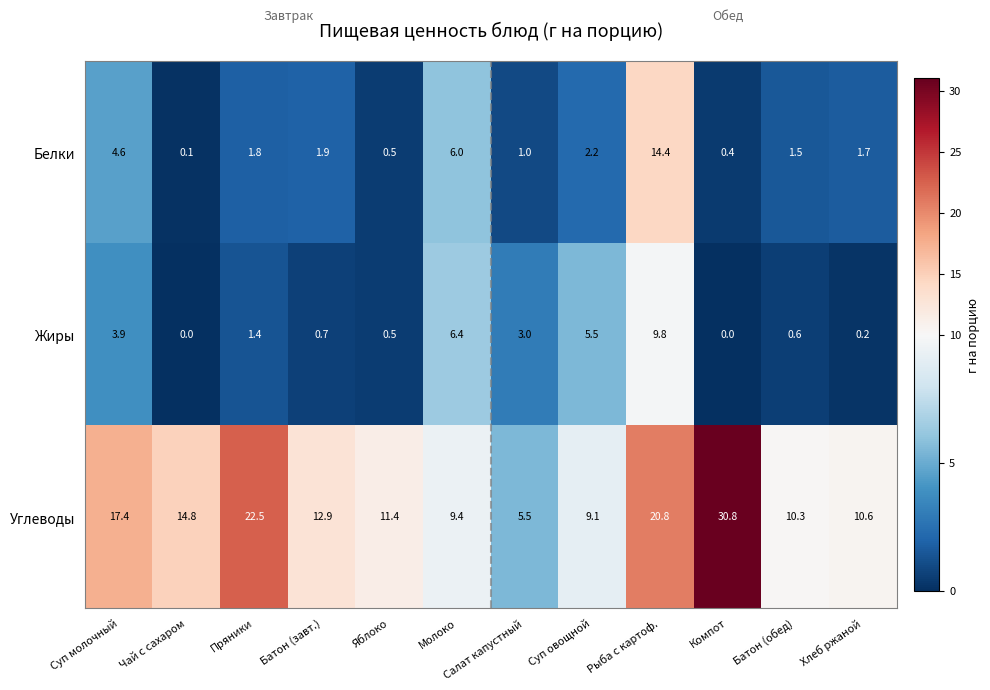

List the labels in order of Углеводы value, largest first.

Компот, Пряники, Рыба с картоф., Суп молочный, Чай с сахаром, Батон (завт.), Яблоко, Хлеб ржаной, Батон (обед), Молоко, Суп овощной, Салат капустный